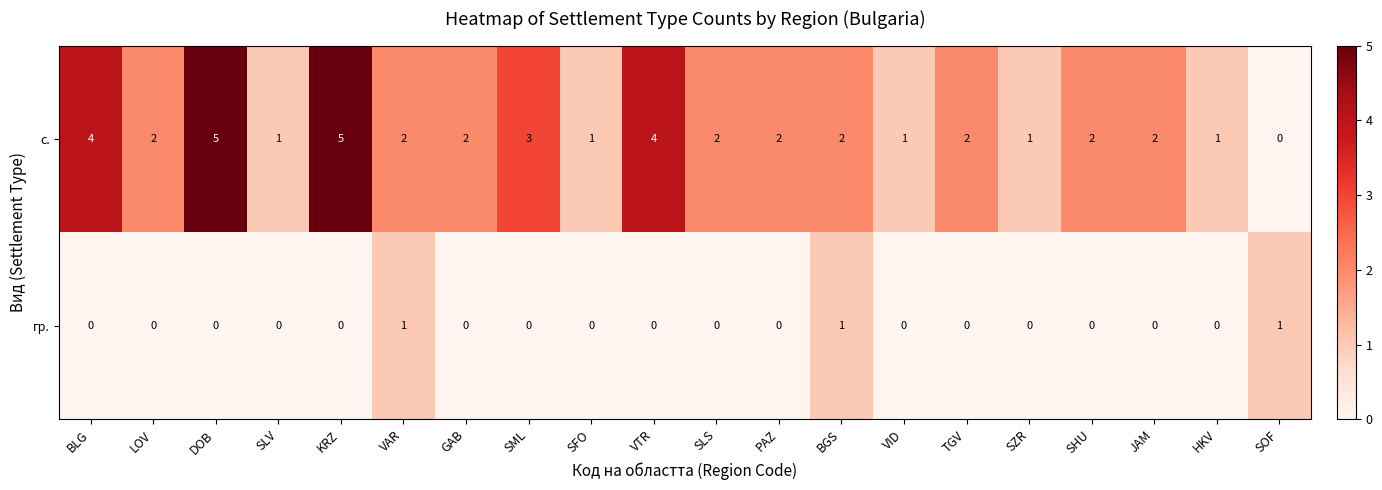

Rank the series at BGS from highest to lowest value.

с., гр.